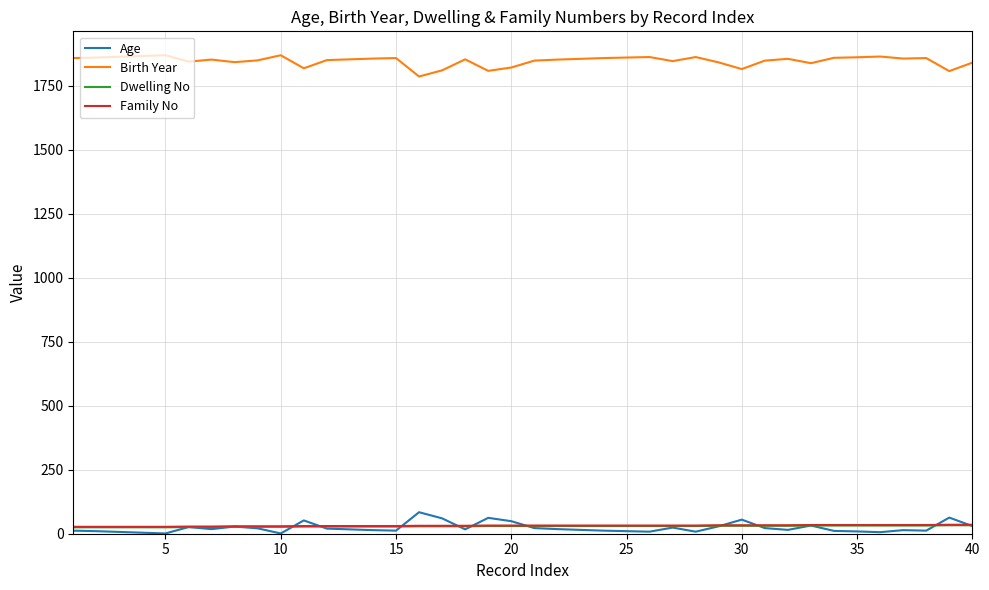

What is the greatest value displayed?

1869